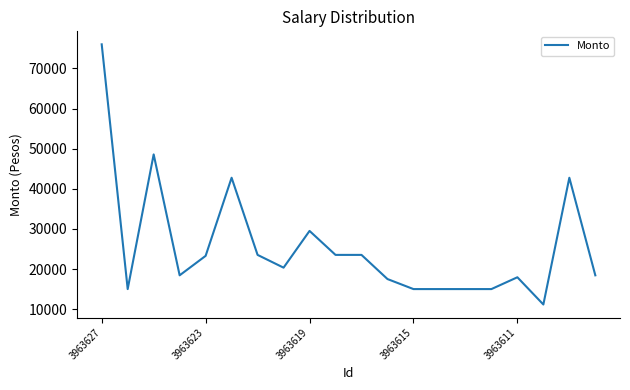

What is the smallest value displayed?

11155